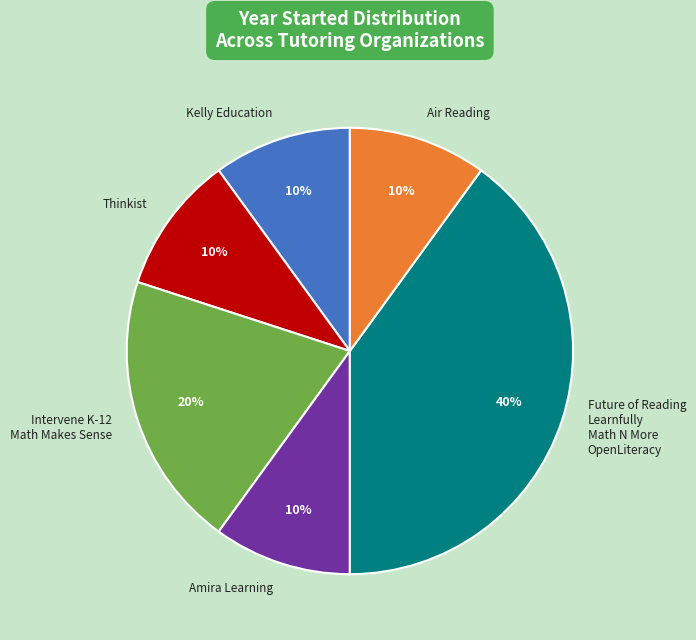

To the nearest percent, what is the average slice percentage?

17%